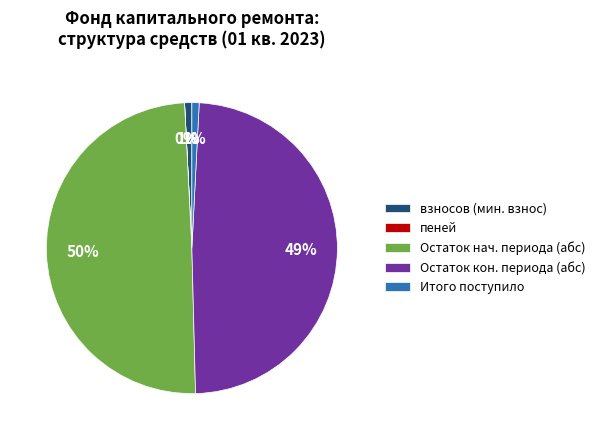

Is the sum of Итого поступило and Остаток кон. периода (абс) greater than half?

No